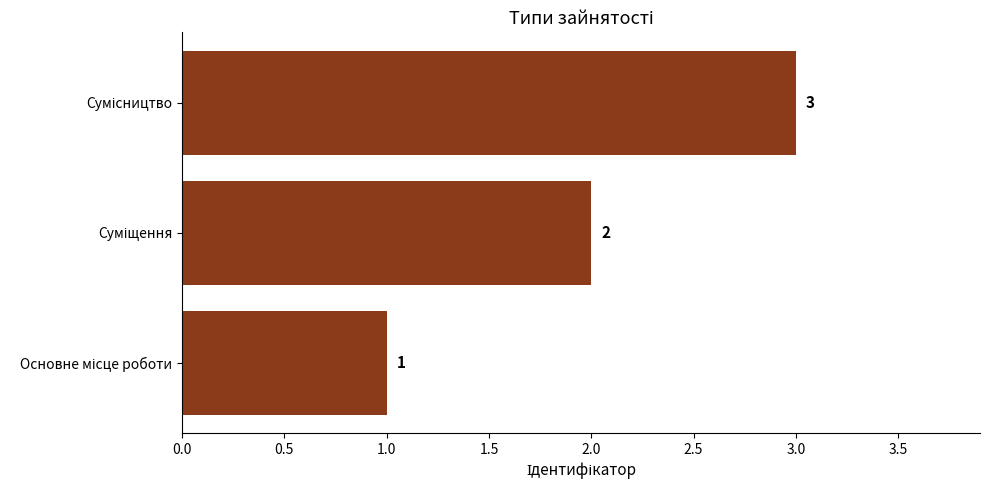

What is the greatest value displayed?

3